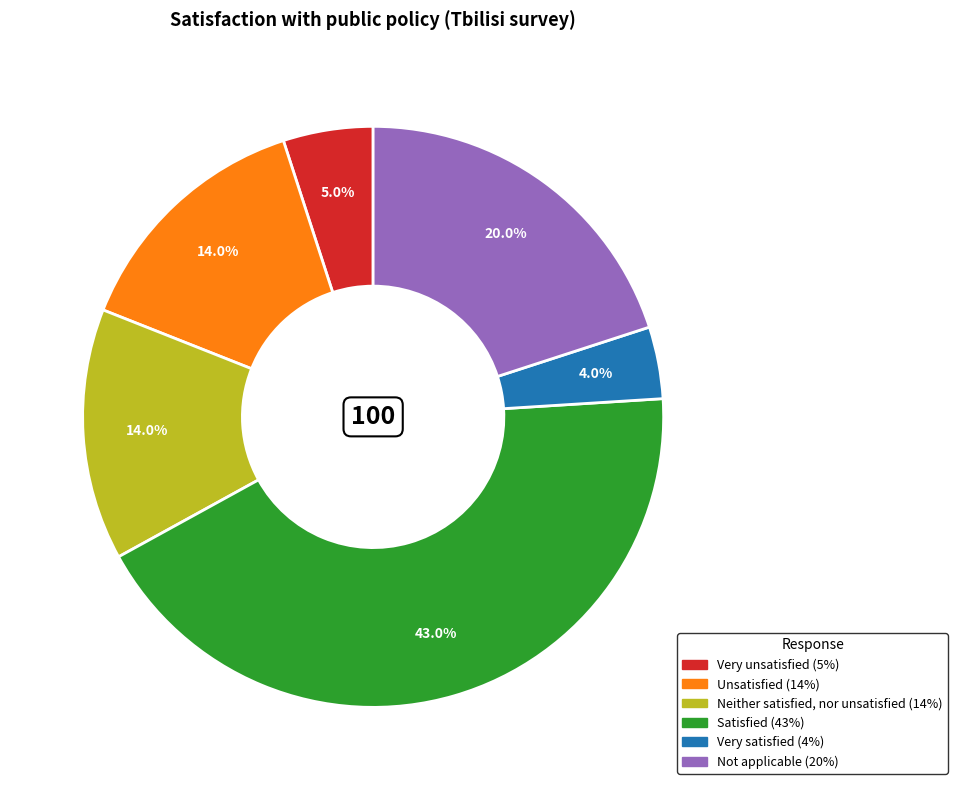

Count the number of slices in the pie.

6